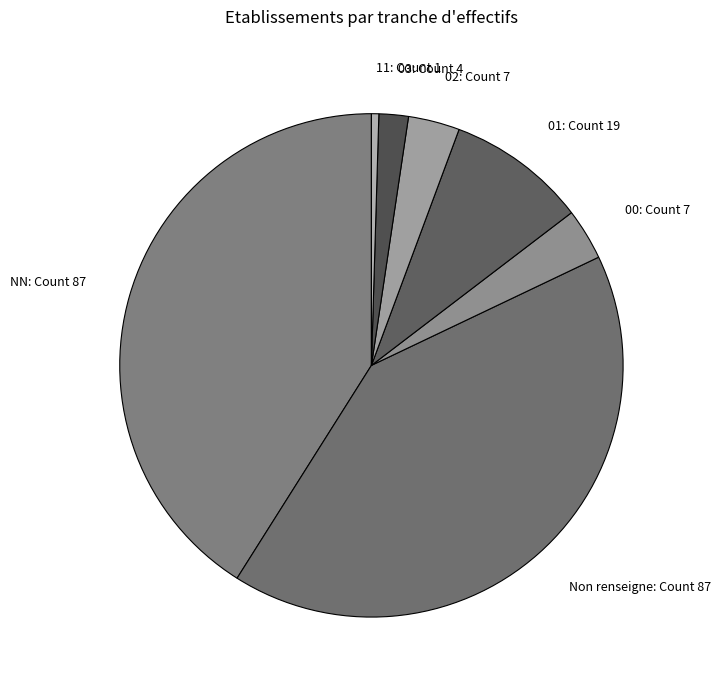

Which has a higher value, 01: Count 19 or 11: Count 1?

01: Count 19